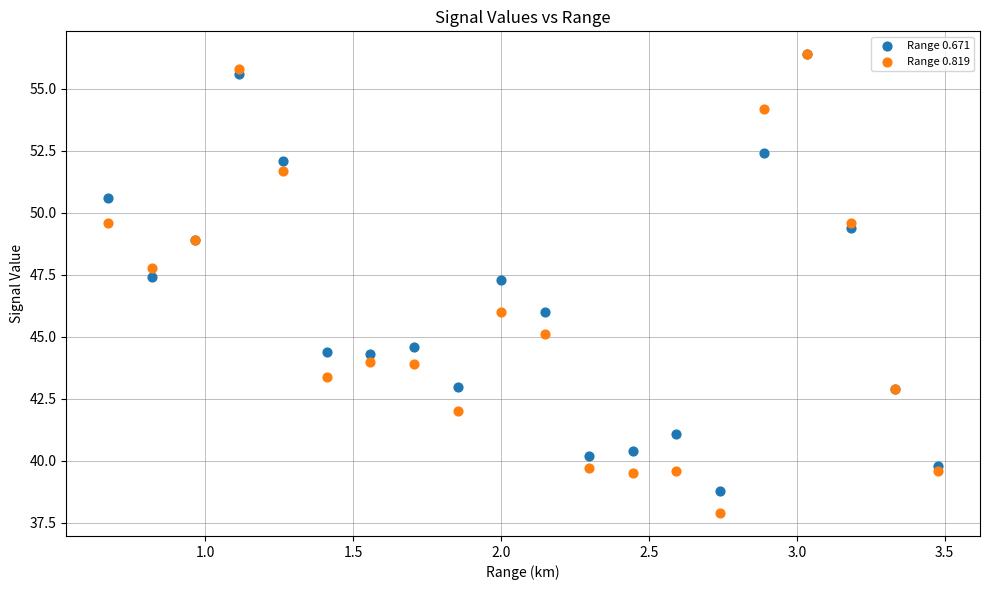

What are all the series names shown in the legend?

Range 0.671, Range 0.819